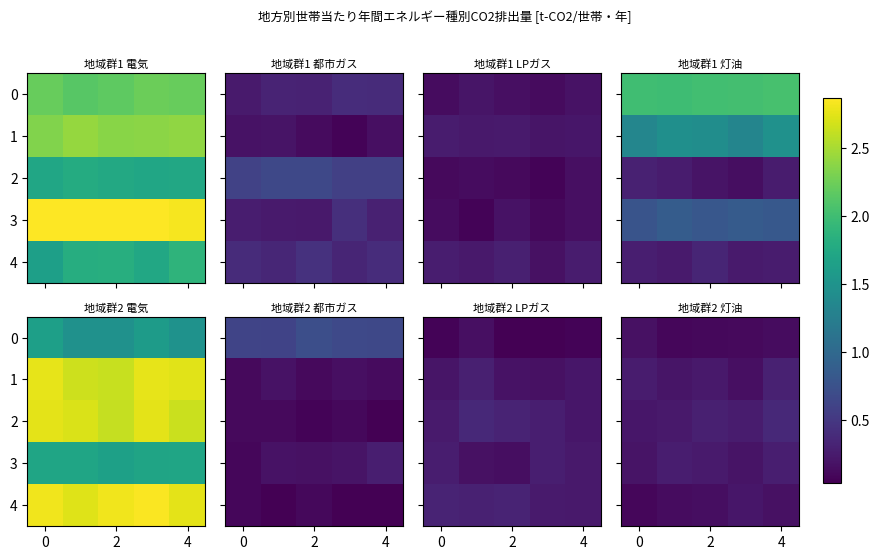

True or false: 1 has a value of 0.1 at 0.

False